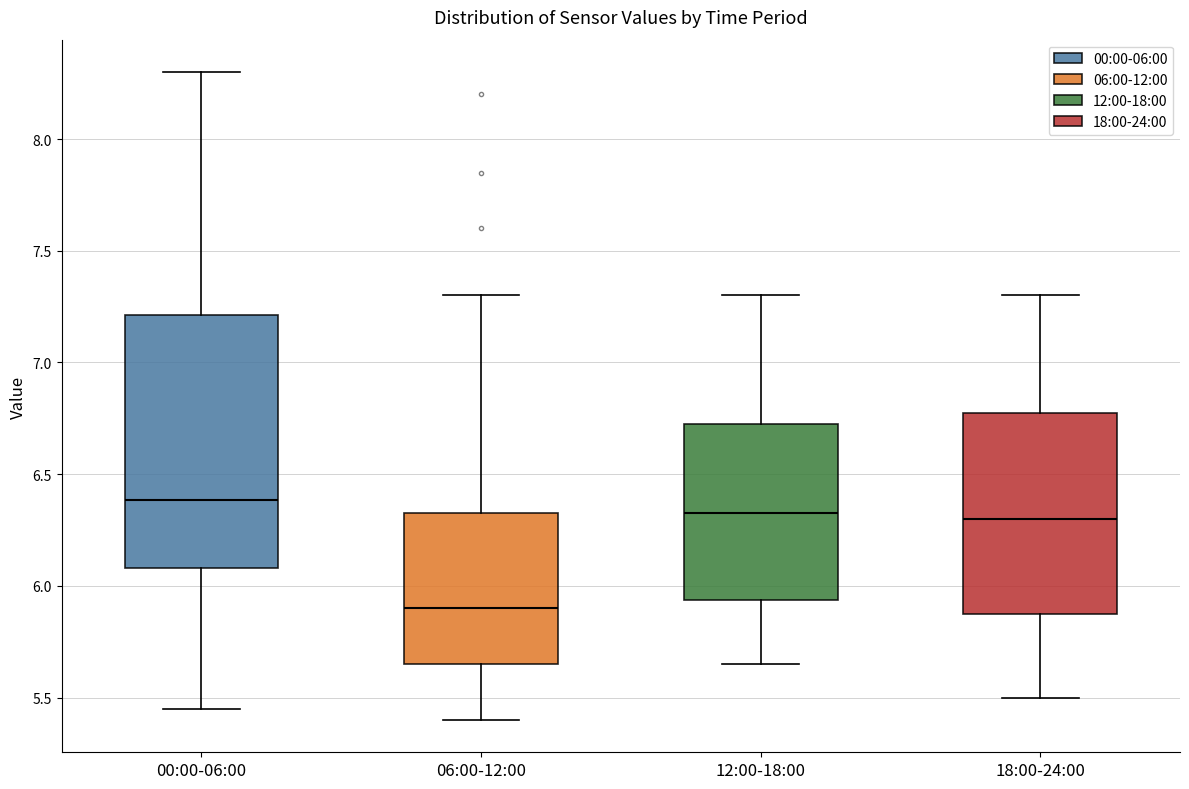

Reading left to right, transcribe this box plot: for each box, give where its median line is, the range the box spans, and where its two whiskers end, as read against the y-axis. The values are not printed on the chart, so give them approximately, as read against the axis.

00:00-06:00: median 6.40, box 6.10 to 7.20, whiskers 5.45 to 8.30
06:00-12:00: median 5.90, box 5.65 to 6.35, whiskers 5.40 to 7.30
12:00-18:00: median 6.35, box 5.95 to 6.75, whiskers 5.65 to 7.30
18:00-24:00: median 6.30, box 5.85 to 6.80, whiskers 5.50 to 7.30